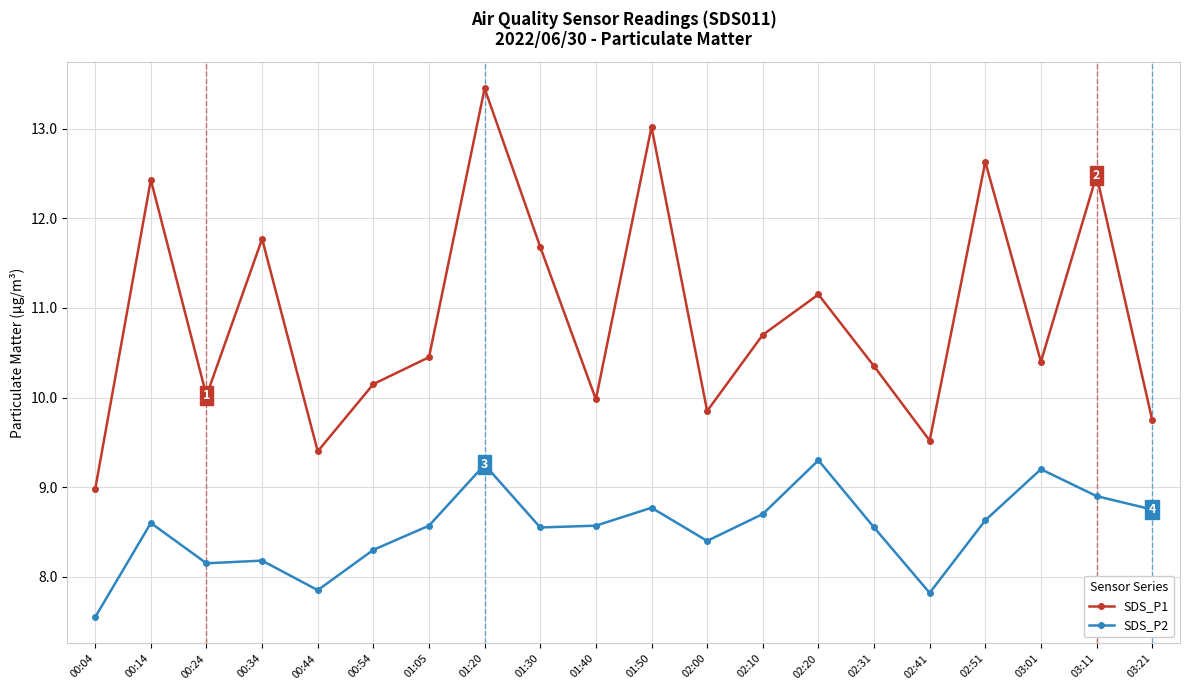

List the series in order of their peak value, highest first.

SDS_P1, SDS_P2